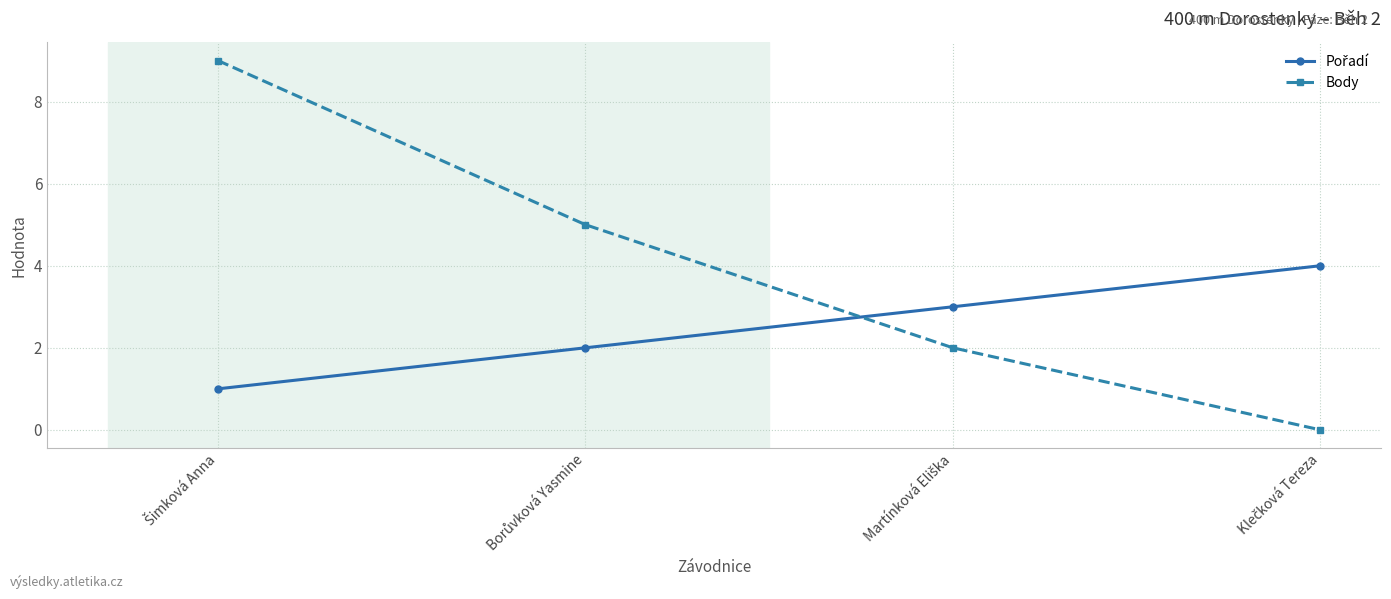

What is the difference between the maximum and minimum values in the Body series?

9